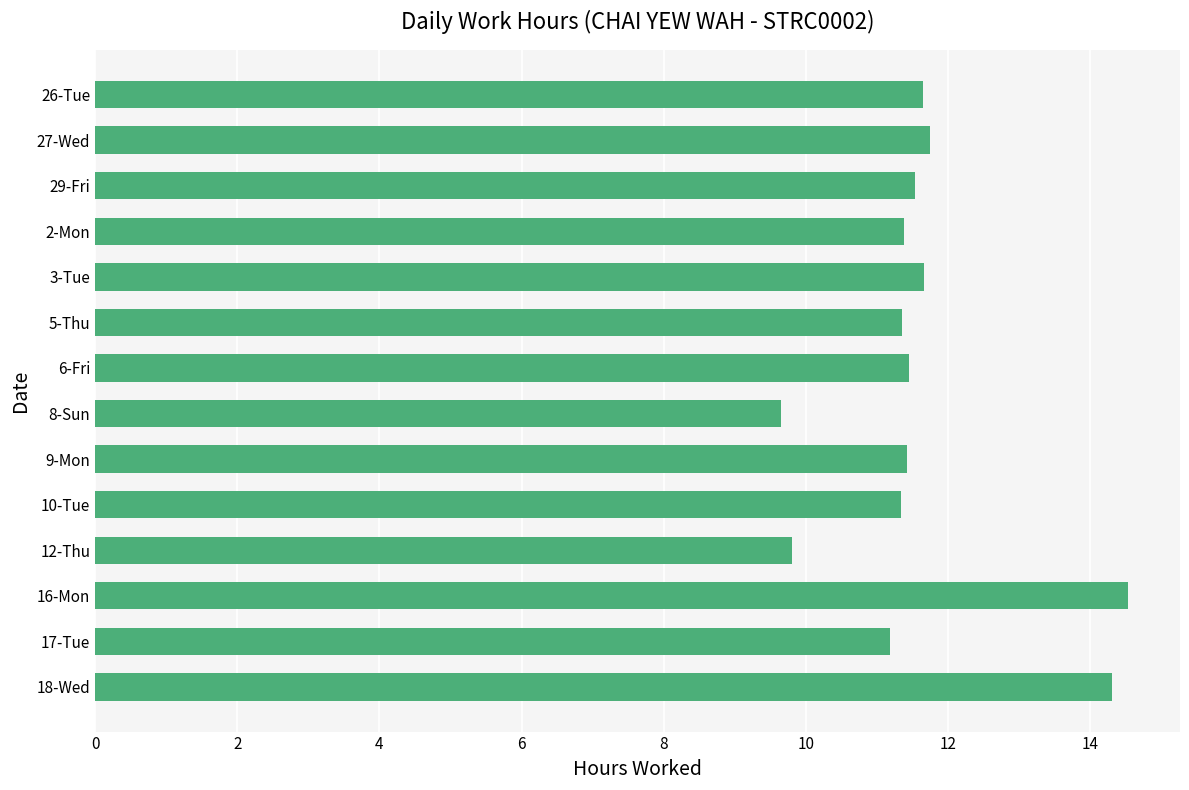

What is the greatest value displayed?

14.5